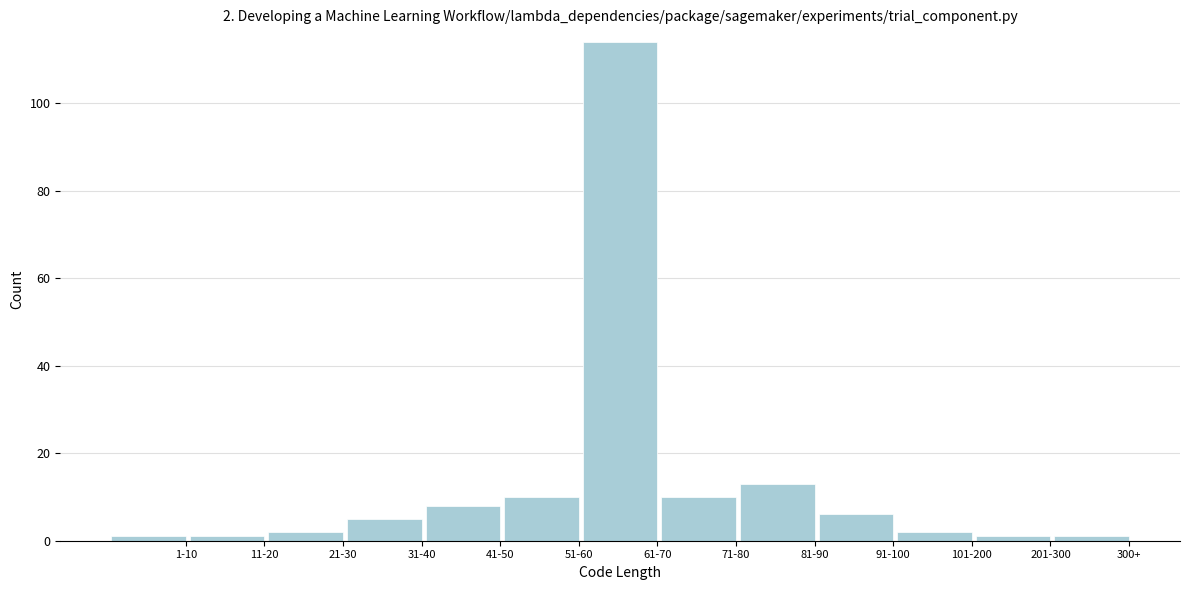

Reading right to left, extract all data points from this chart.

300+=1	201-300=1	101-200=2	91-100=6	81-90=13	71-80=10	61-70=114	51-60=10	41-50=8	31-40=5	21-30=2	11-20=1	1-10=1